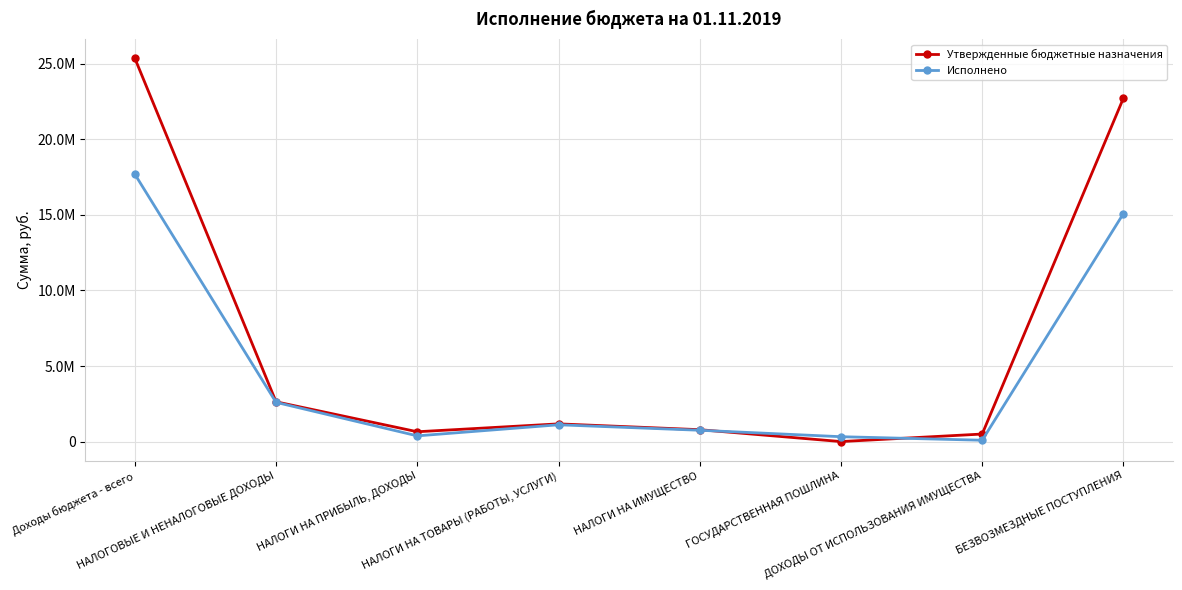

Which series changed the most between НАЛОГИ НА ИМУЩЕСТВО and ГОСУДАРСТВЕННАЯ ПОШЛИНА?

Утвержденные бюджетные назначения